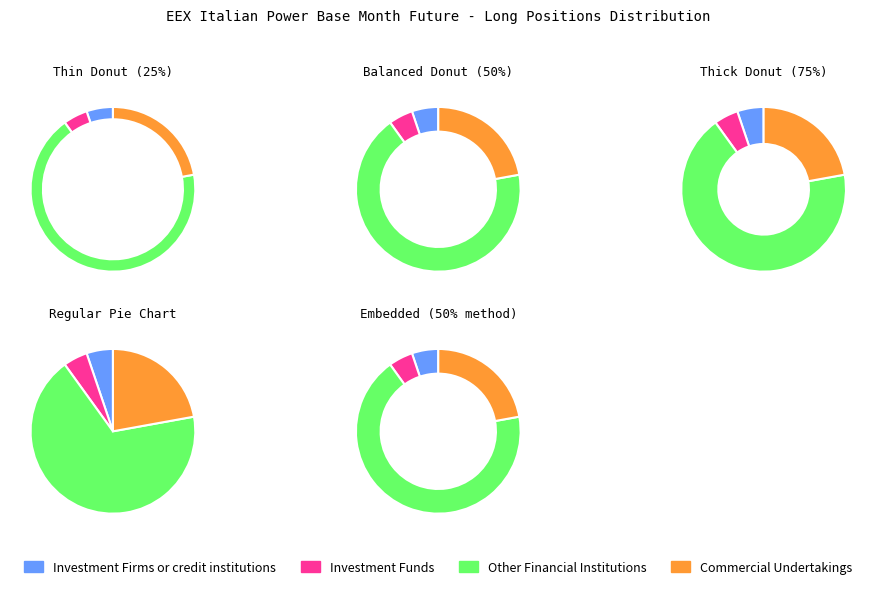

Combined, what portion of the pie is Commercial Undertakings and Investment Firms or credit institutions?

27.3%